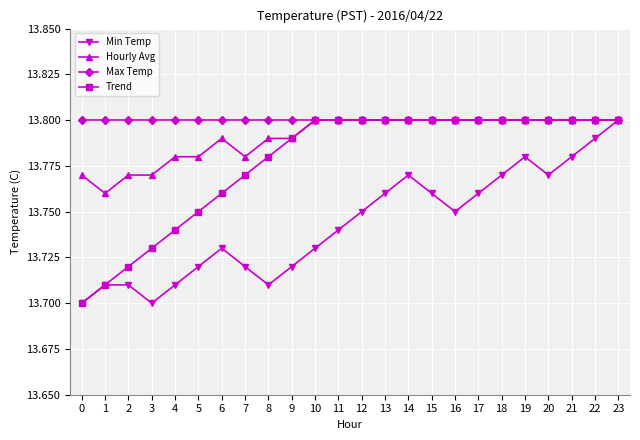

How many data points does each series have?

24